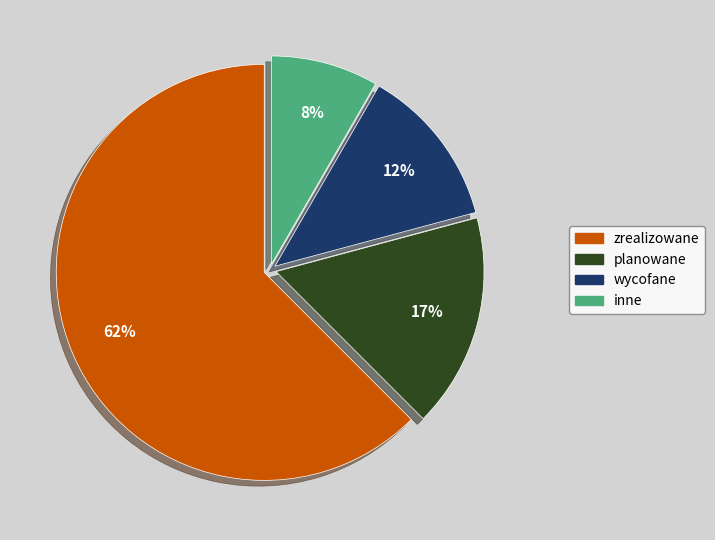

What percentage is the planowane slice, to the nearest percent?

17%